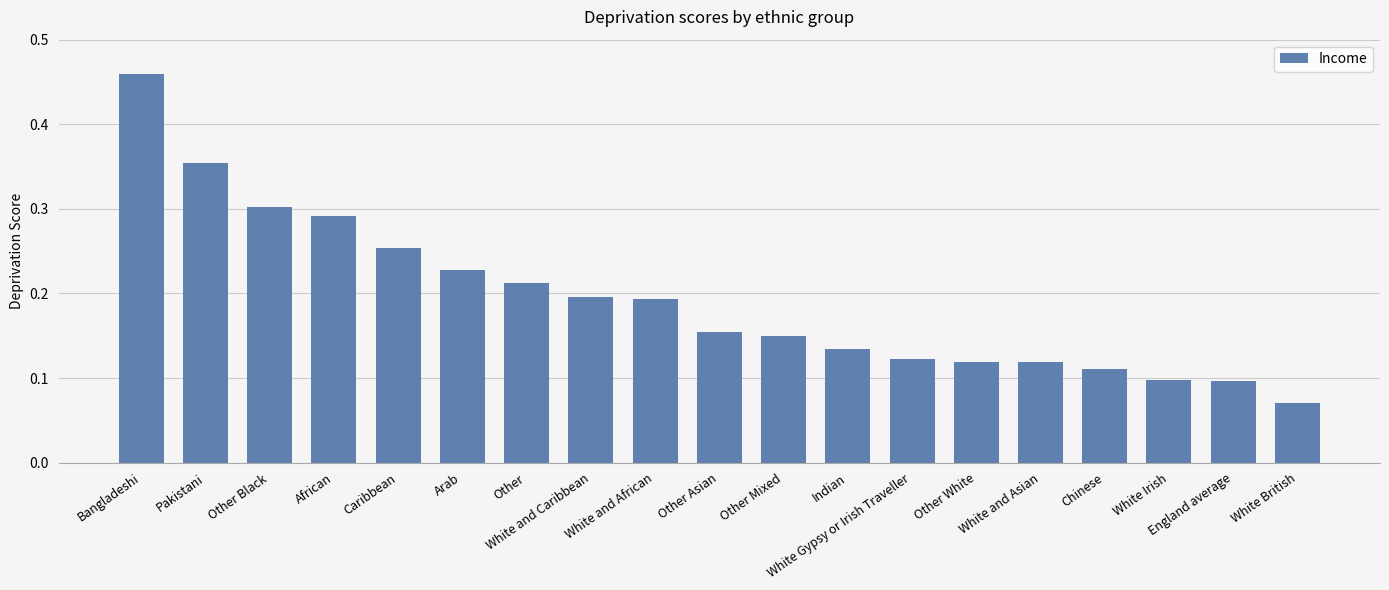

Reading left to right, list all the values displayed in this chart.

Bangladeshi=0.5	Pakistani=0.4	Other Black=0.3	African=0.3	Caribbean=0.3	Arab=0.2	Other=0.2	White and Caribbean=0.2	White and African=0.2	Other Asian=0.2	Other Mixed=0.1	Indian=0.1	White Gypsy or Irish Traveller=0.1	Other White=0.1	White and Asian=0.1	Chinese=0.1	White Irish=0.1	England average=0.1	White British=0.1